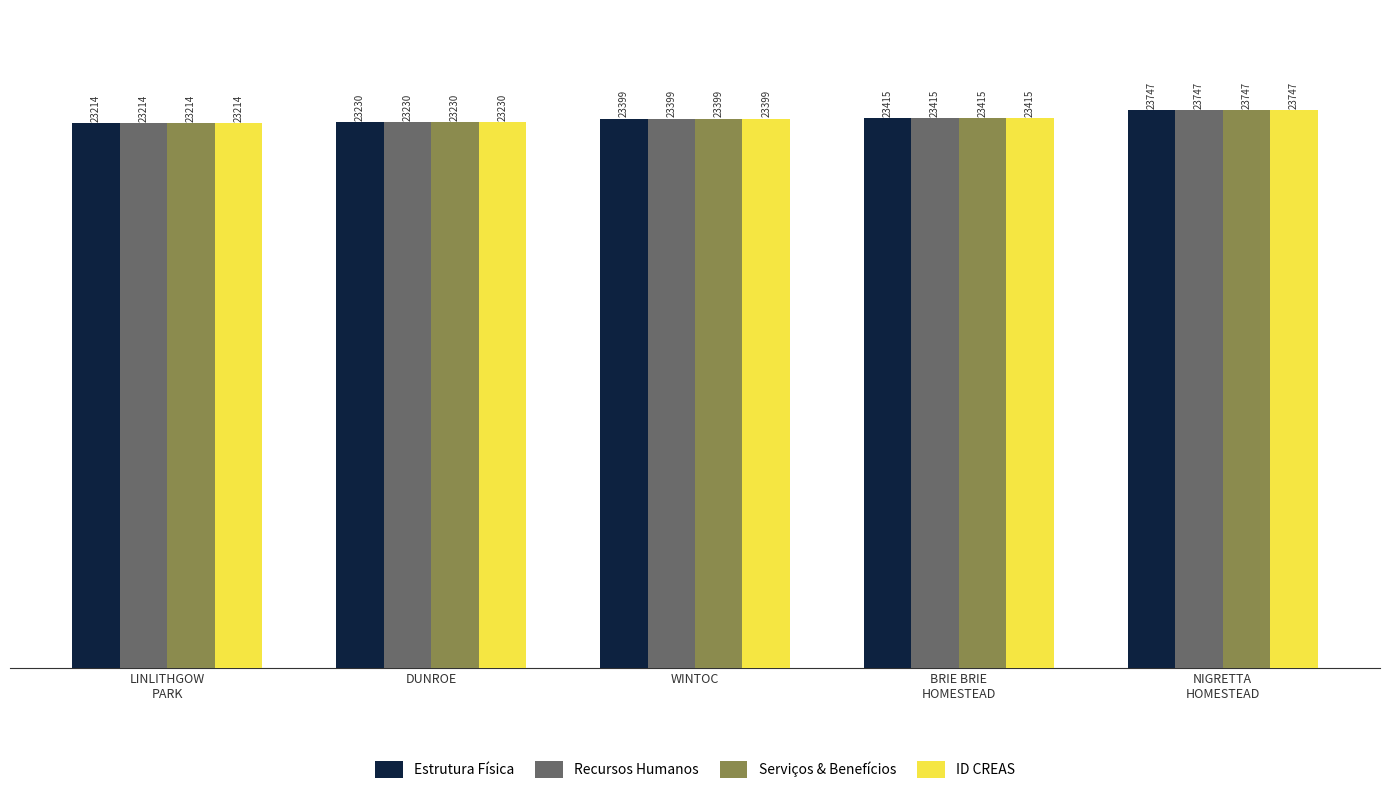

How many data points in ID CREAS are less than 23399?

2